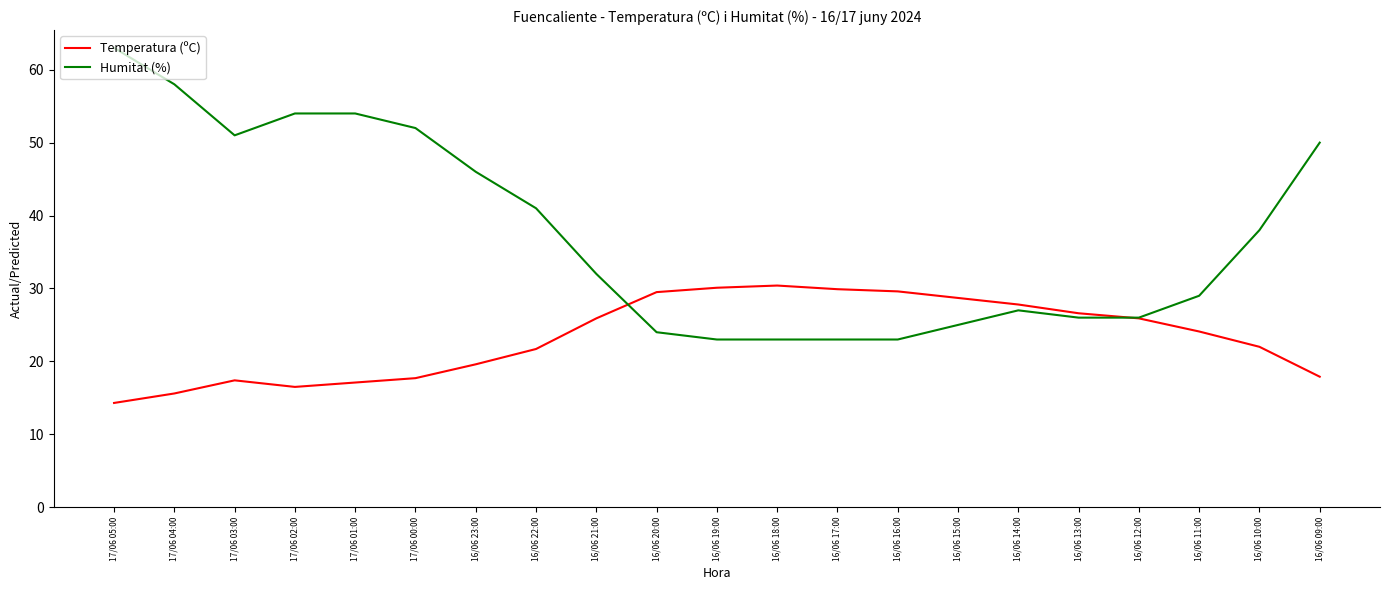

Rank the series at 16/06 16:00 from lowest to highest value.

Humitat (%), Temperatura (ºC)